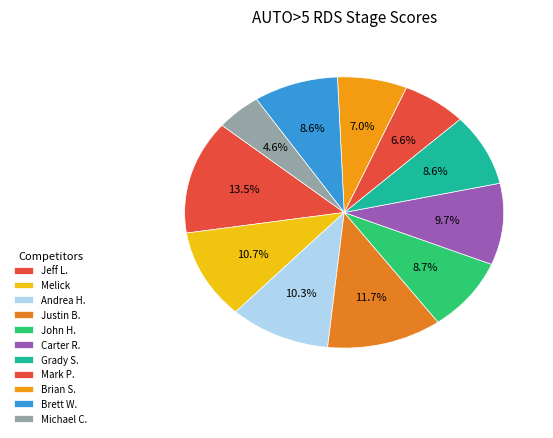

To the nearest percent, what percentage of the pie is Justin B.?

12%